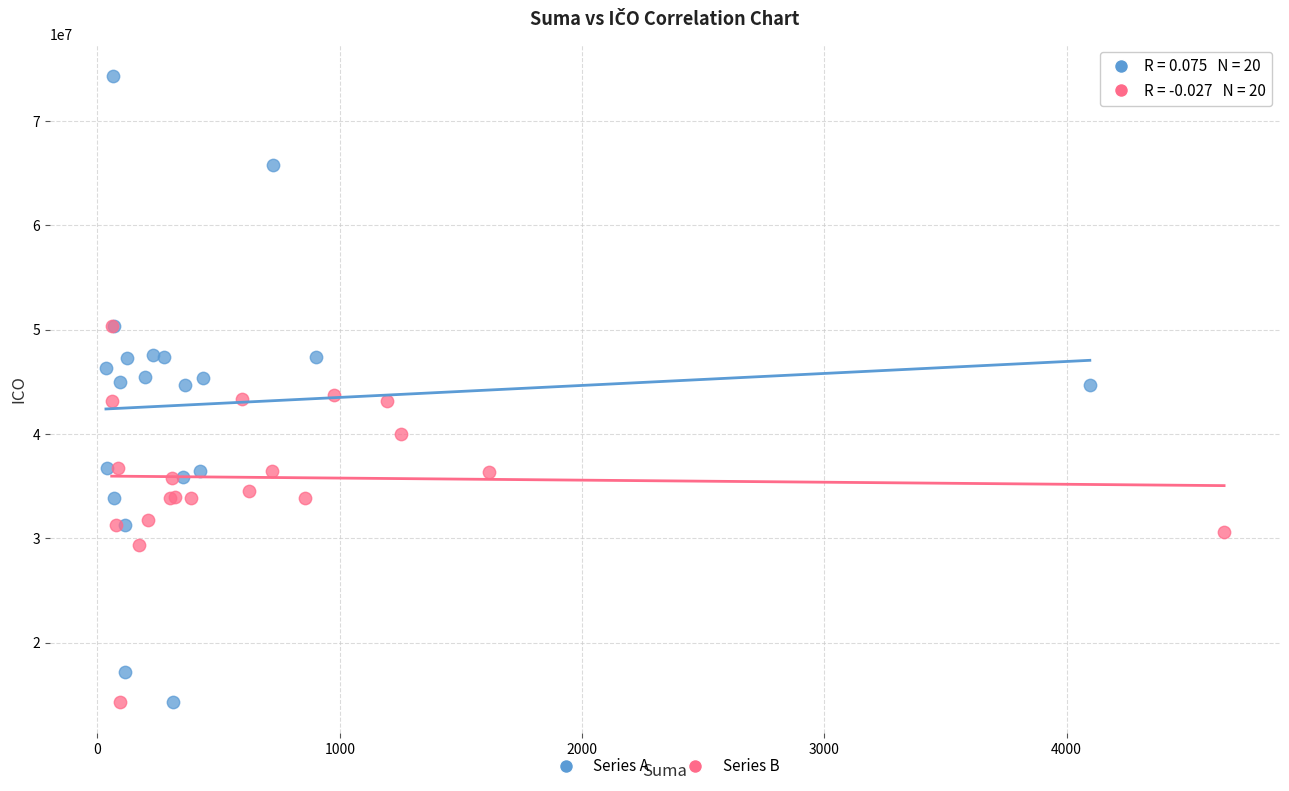

Which series contains the highest Y value?

Series A